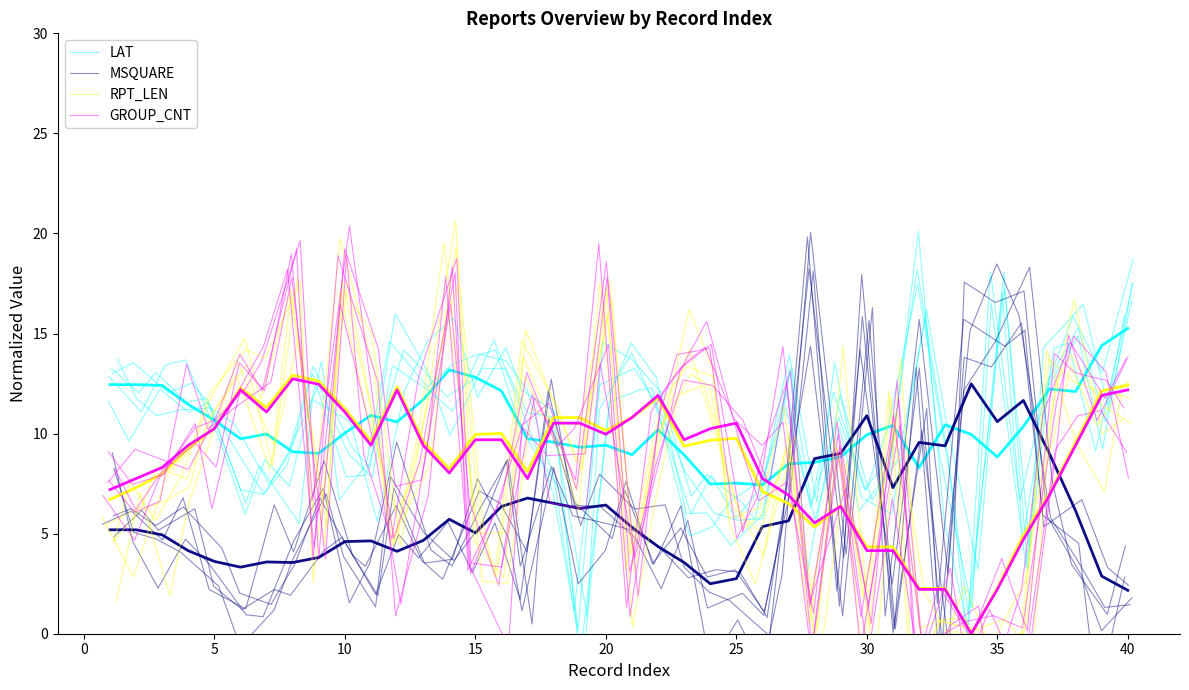

True or false: RPT_LEN has more than 1 interior local peaks.

True